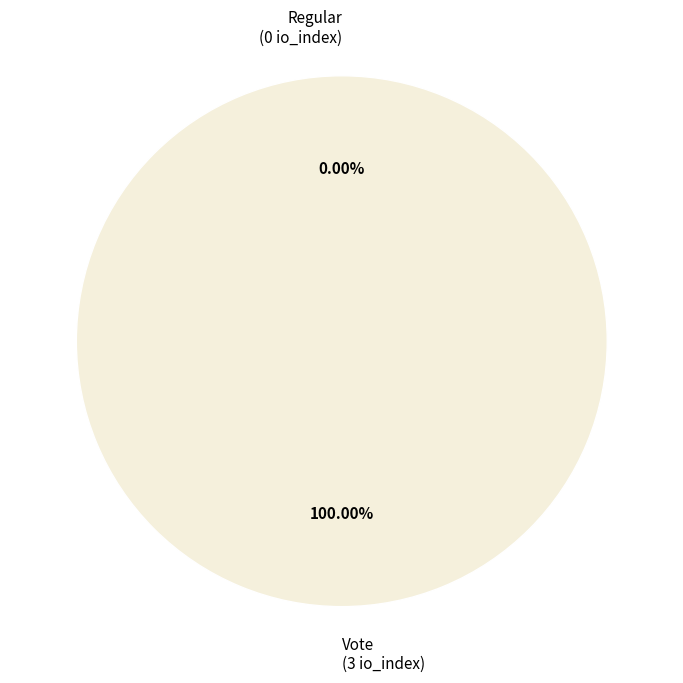

Do Regular and Vote together represent more than half of the pie?

Yes